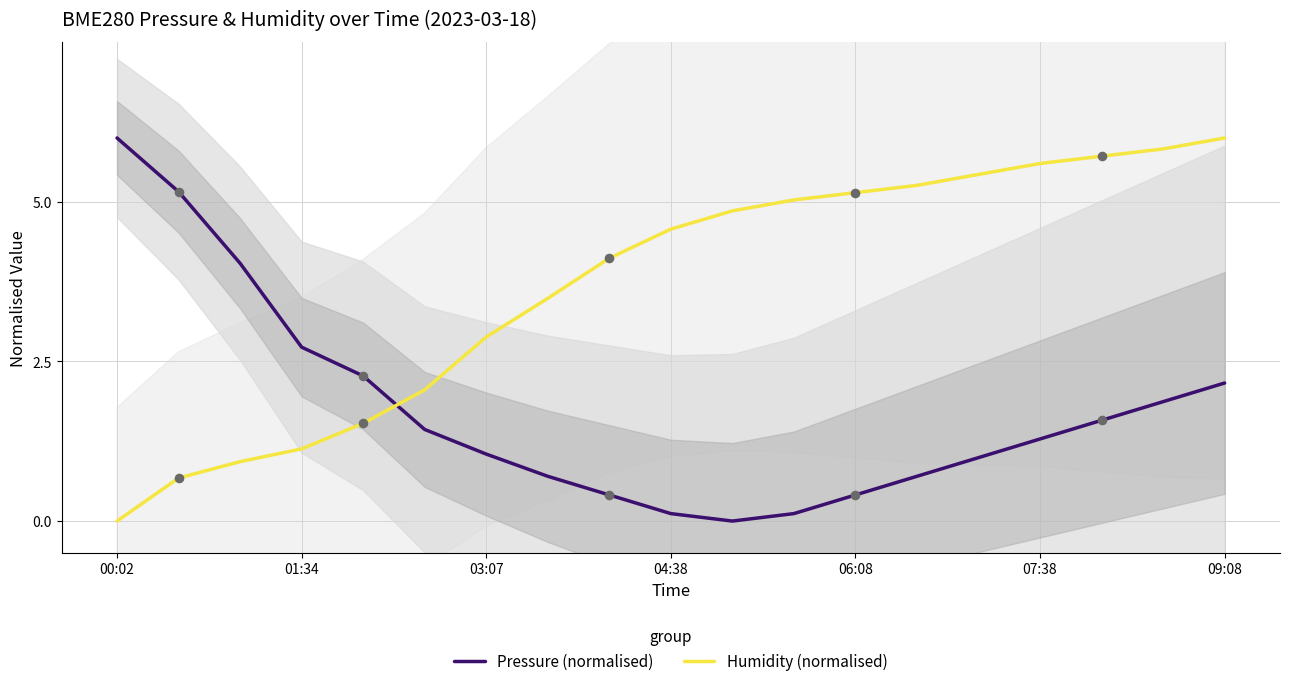

Which series has the widest spread of Y values?

BME280 Pressure (normalised)